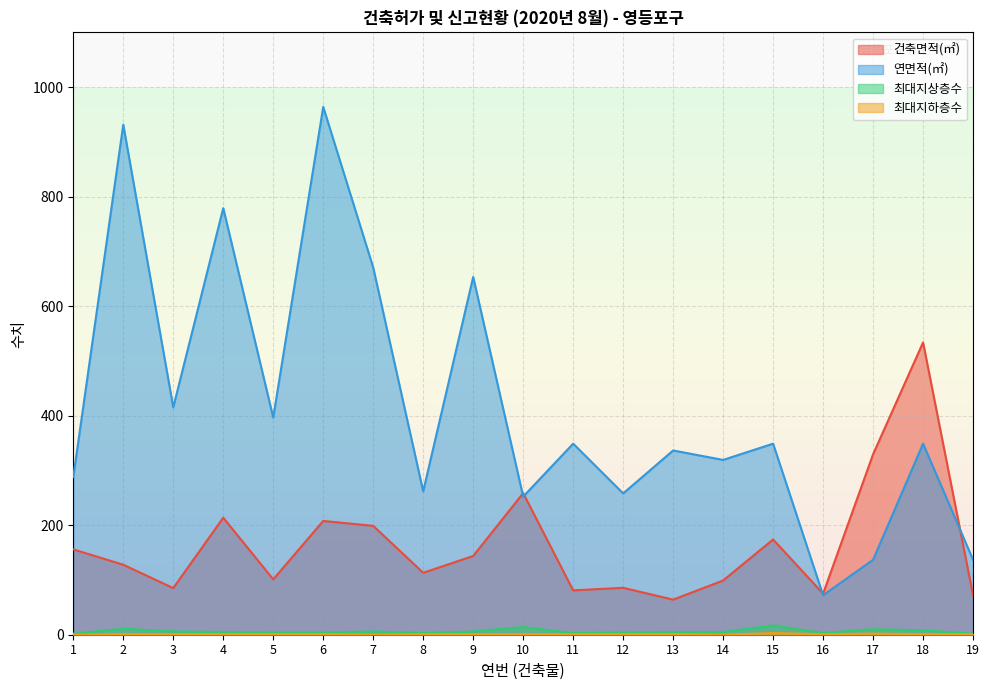

What is the average value of the 건축면적(㎡) series?

164.2